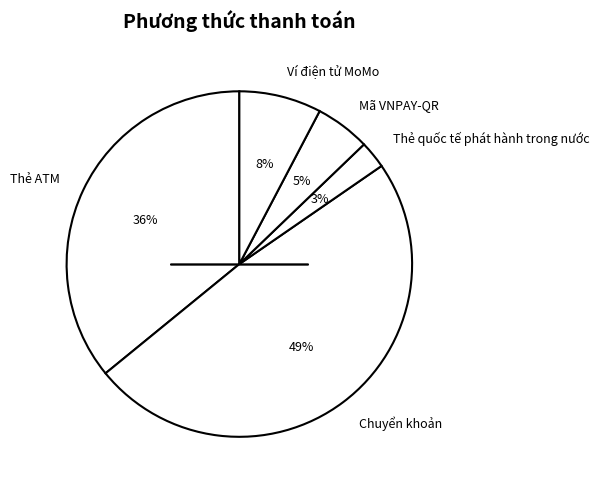

Between Ví điện tử MoMo and Chuyển khoản, which is larger?

Chuyển khoản